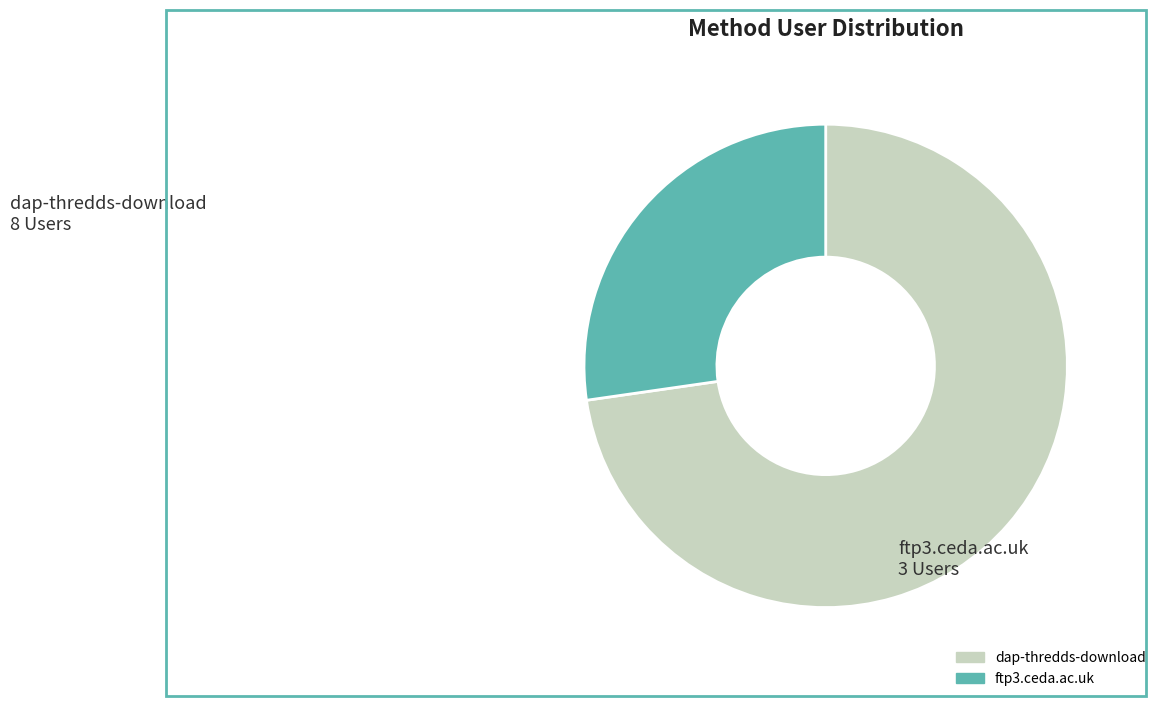

Approximately how many times larger is the value at dap-thredds-download compared to ftp3.ceda.ac.uk?

2.7